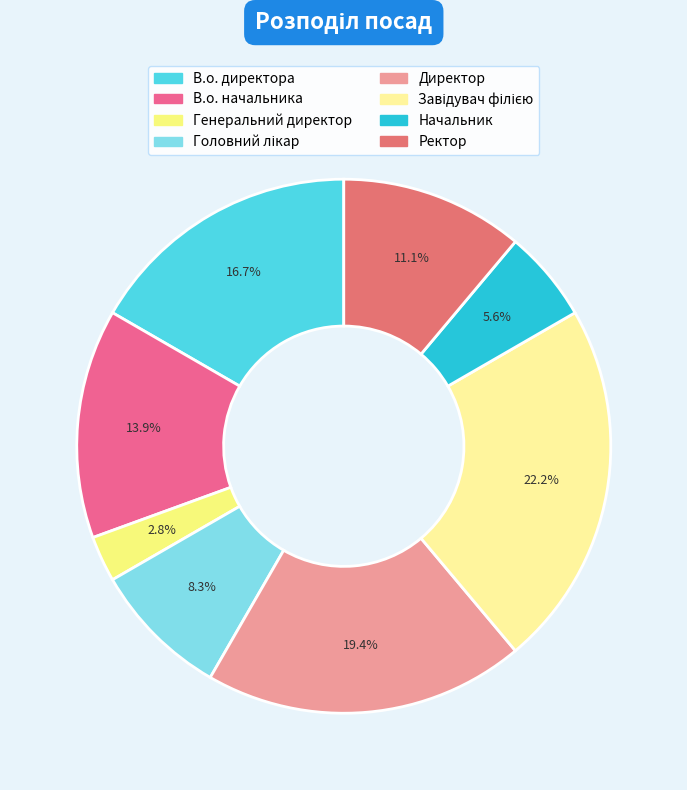

What is the total percentage of В.о. директора and Завідувач філією?

38.9%